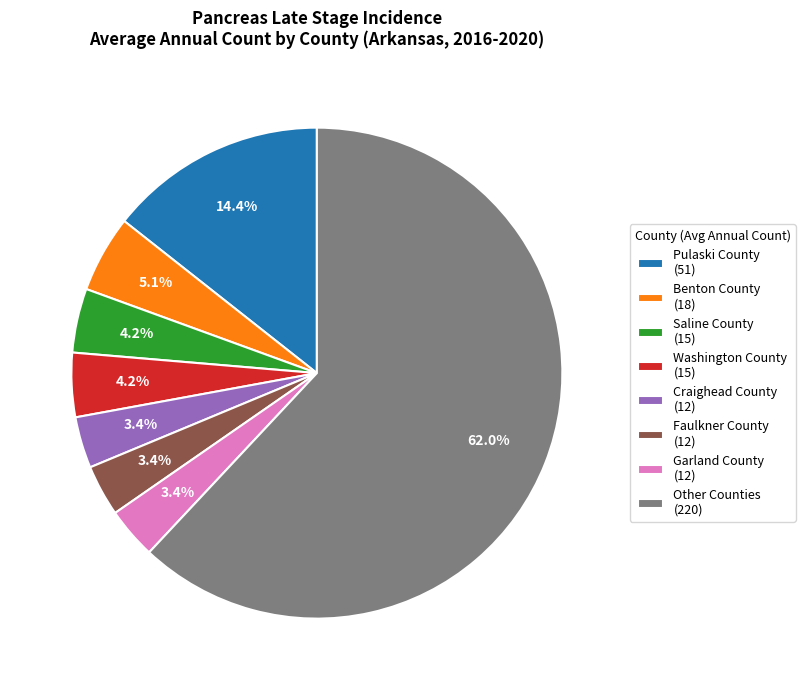

What portion of the pie excludes Washington County (15)?

95.8%